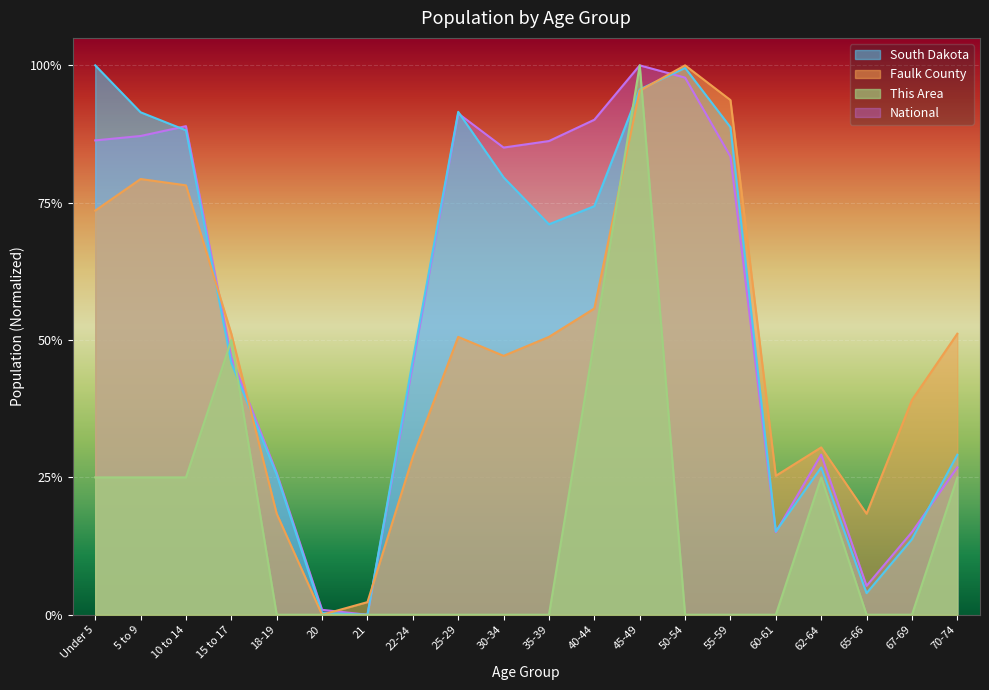

How many intersections are there between National and South Dakota?

5